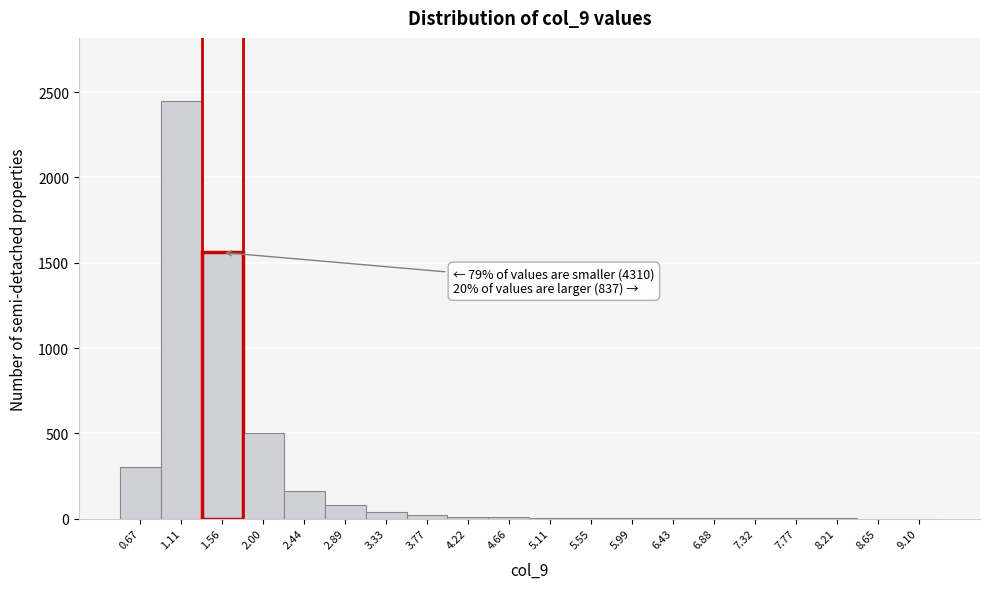

What is the greatest value displayed?

2450